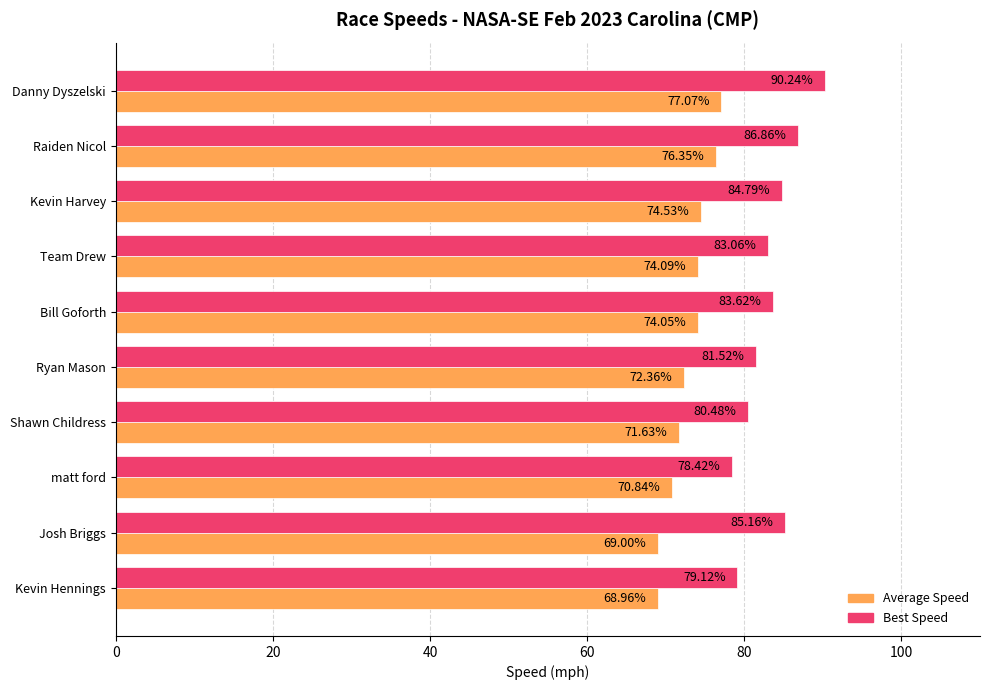

Which category has the lowest value across all series?

Kevin Hennings